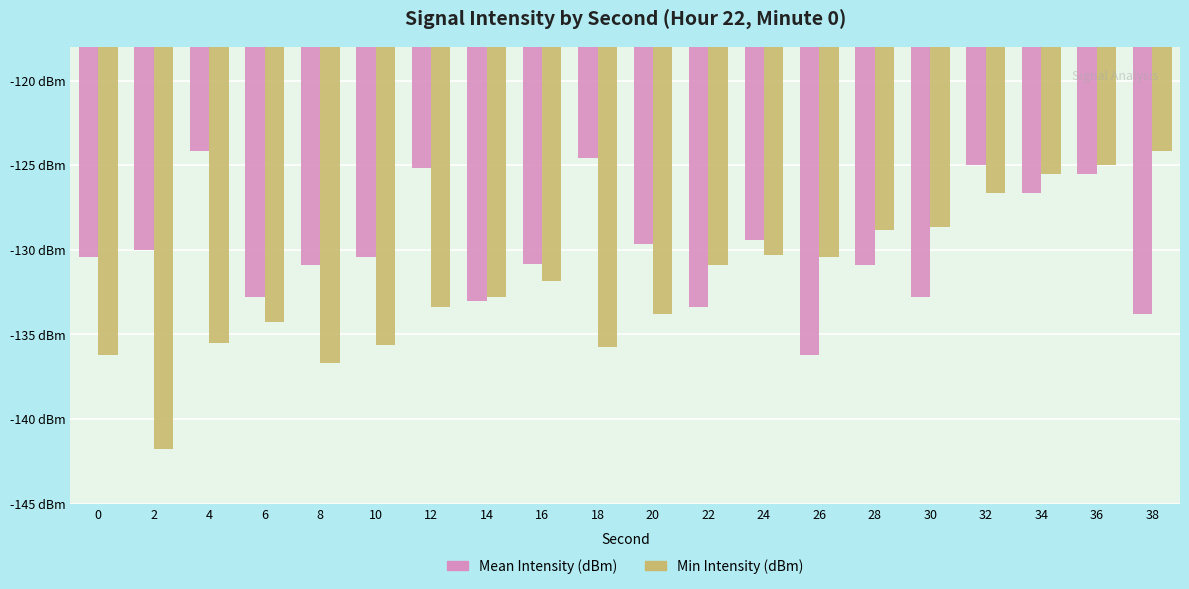

What is the minimum value for Min Intensity (dBm)?

-141.8